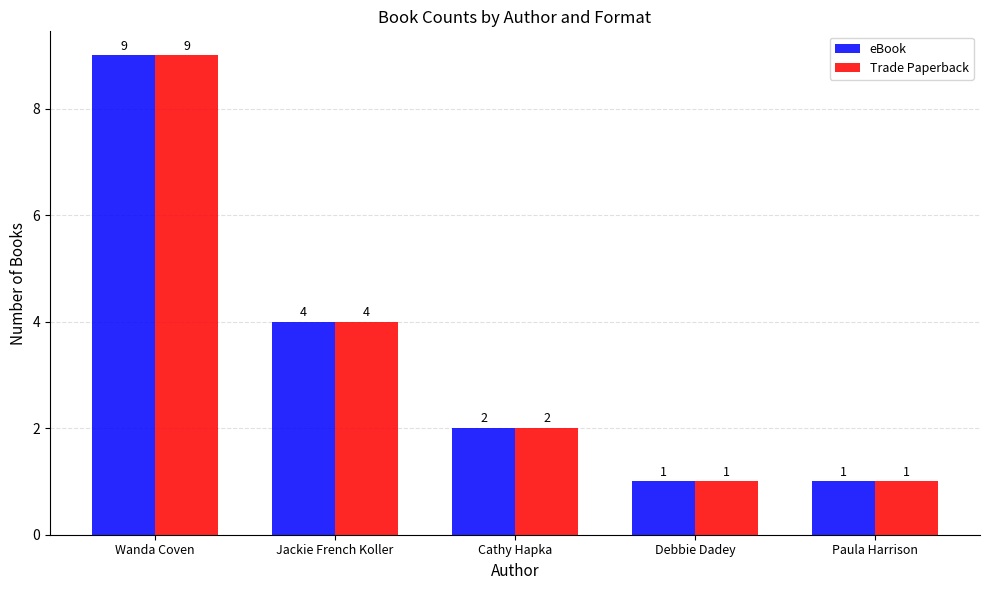

At which label does Trade Paperback reach its peak?

Wanda Coven